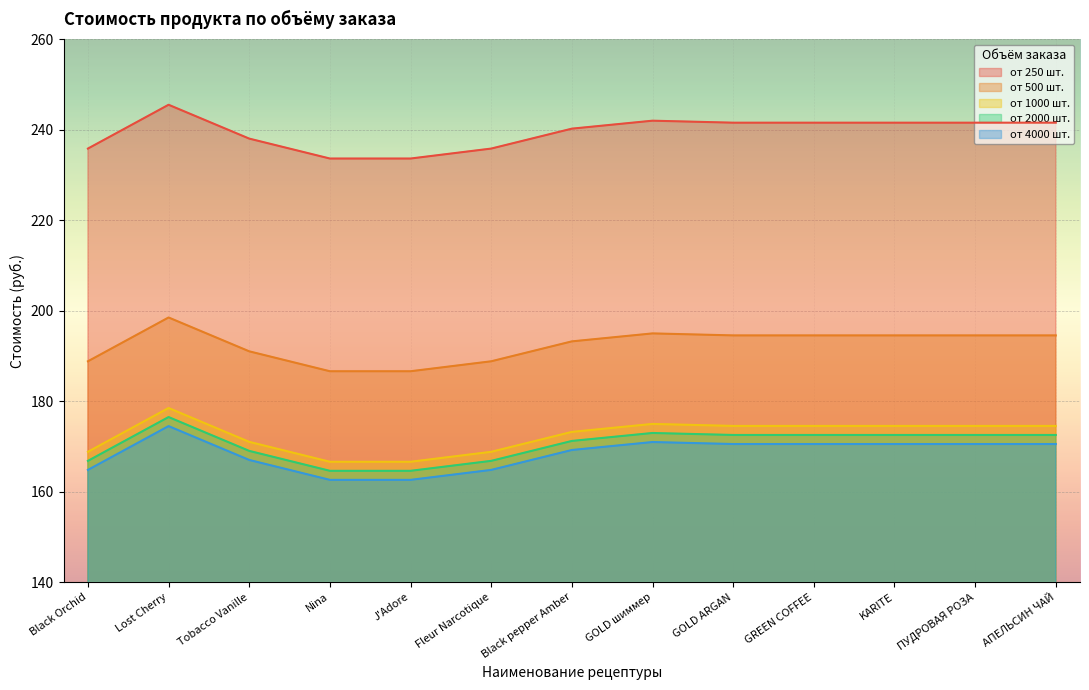

True or false: от 4000 шт. and от 1000 шт. cross at least once.

False